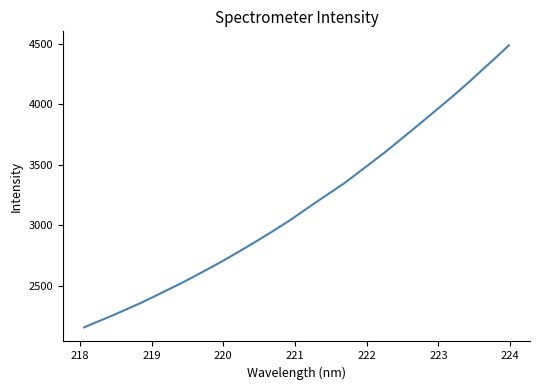

What is the difference between the maximum and minimum values?

2326.6